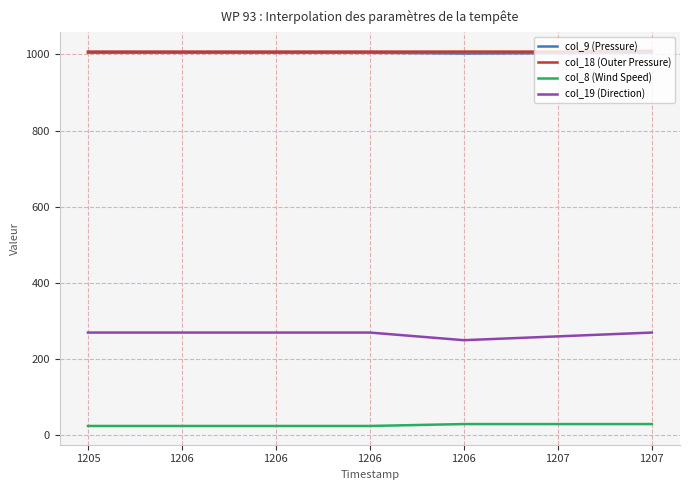

List the labels in order of col_9 (Pressure) value, smallest first.

1206, 1207, 1205, 1206, 1206, 1206, 1207